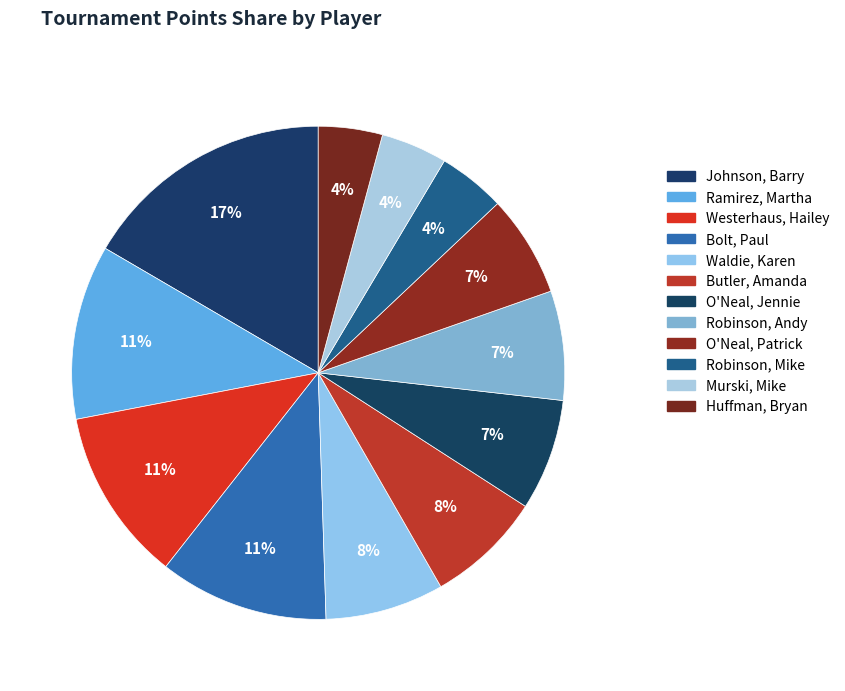

How many segments does this pie chart have?

12